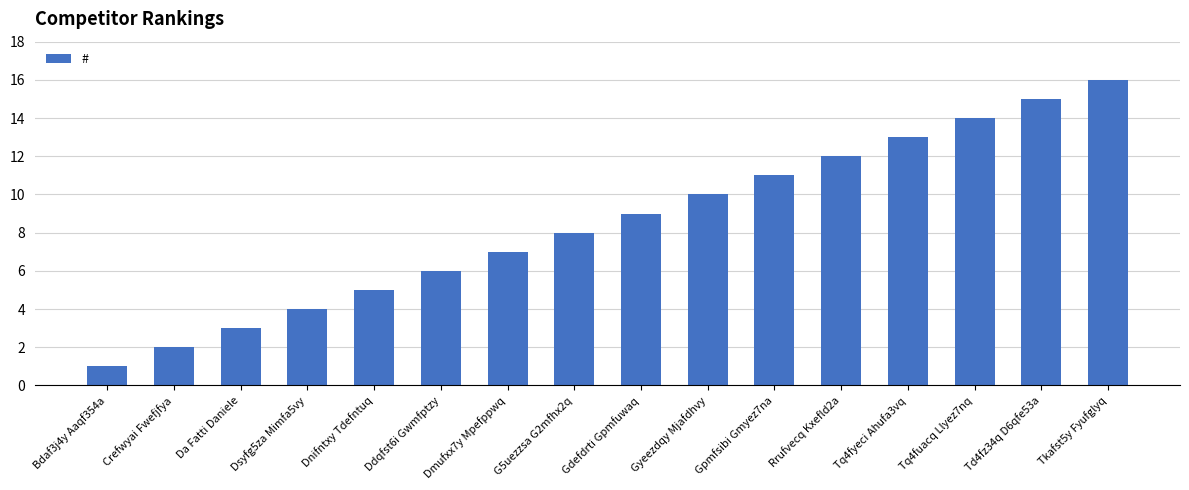

What is the difference between the values at Crefwyai Fwefjfya and Dmufxx7y Mpefppwq?

5